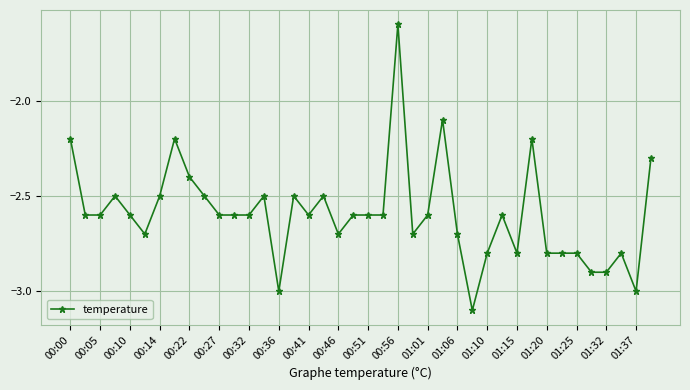

How many categories are shown in the chart?

40